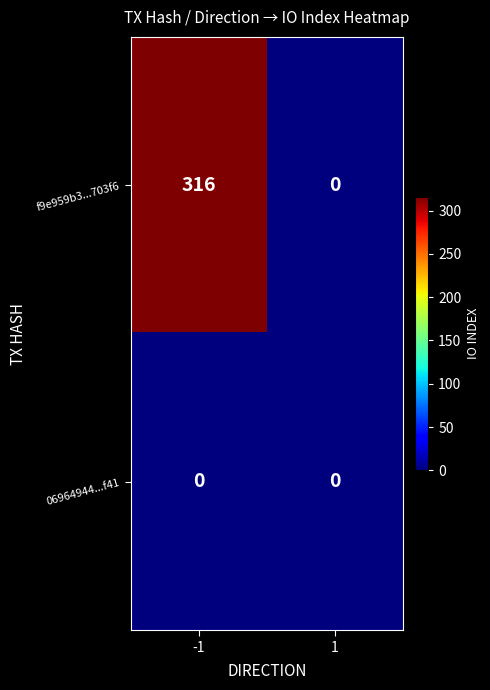

What is the difference between the highest and lowest values at -1?

316